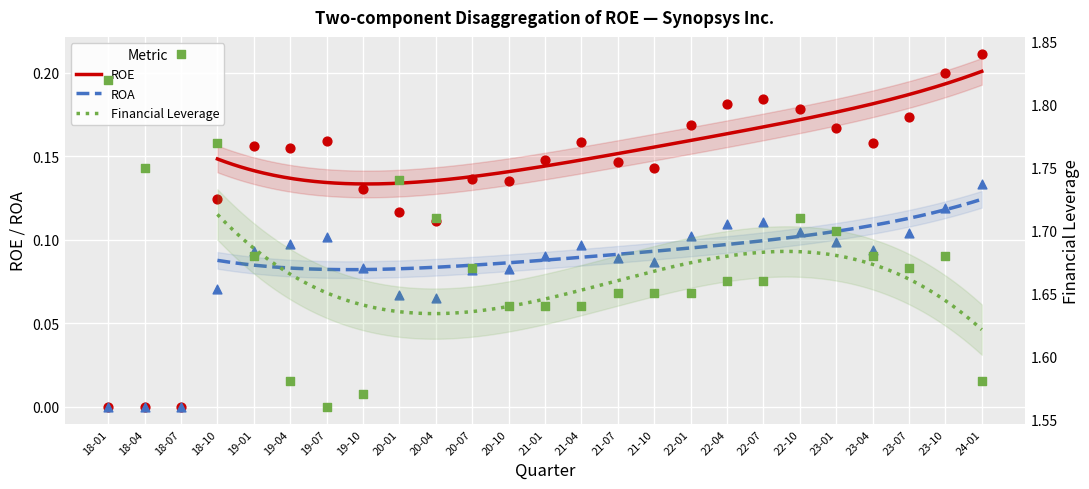

What are all the series names shown in the legend?

ROE, ROA, Financial Leverage